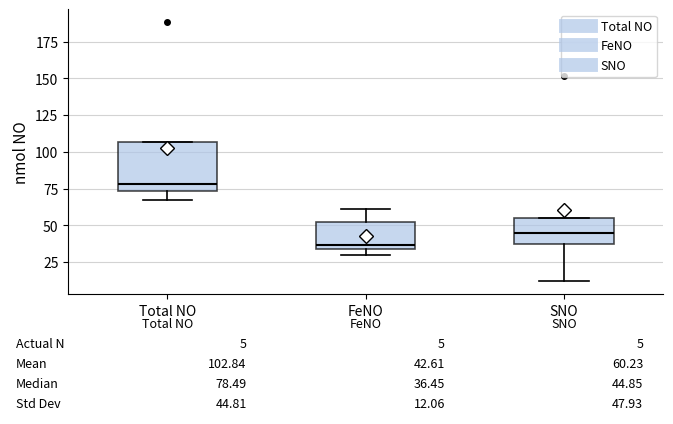

Which box has the highest median line?

Total NO